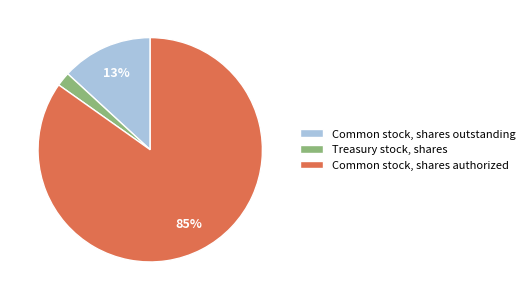

The Common stock, shares authorized slice represents 71% of the pie. True or false?

False